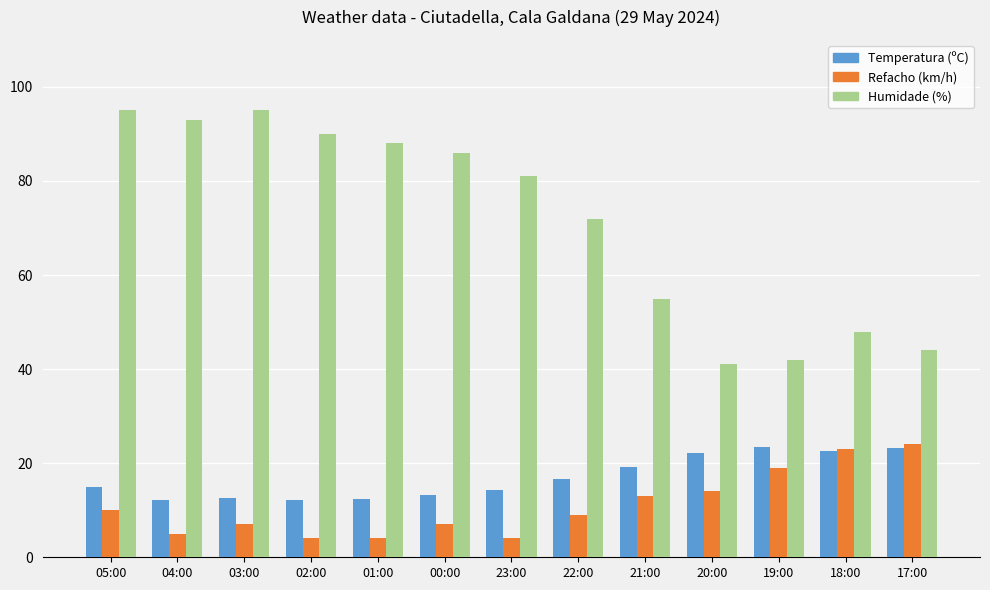

What is the approximate value of Humidade (%) at 01:00?

88.0